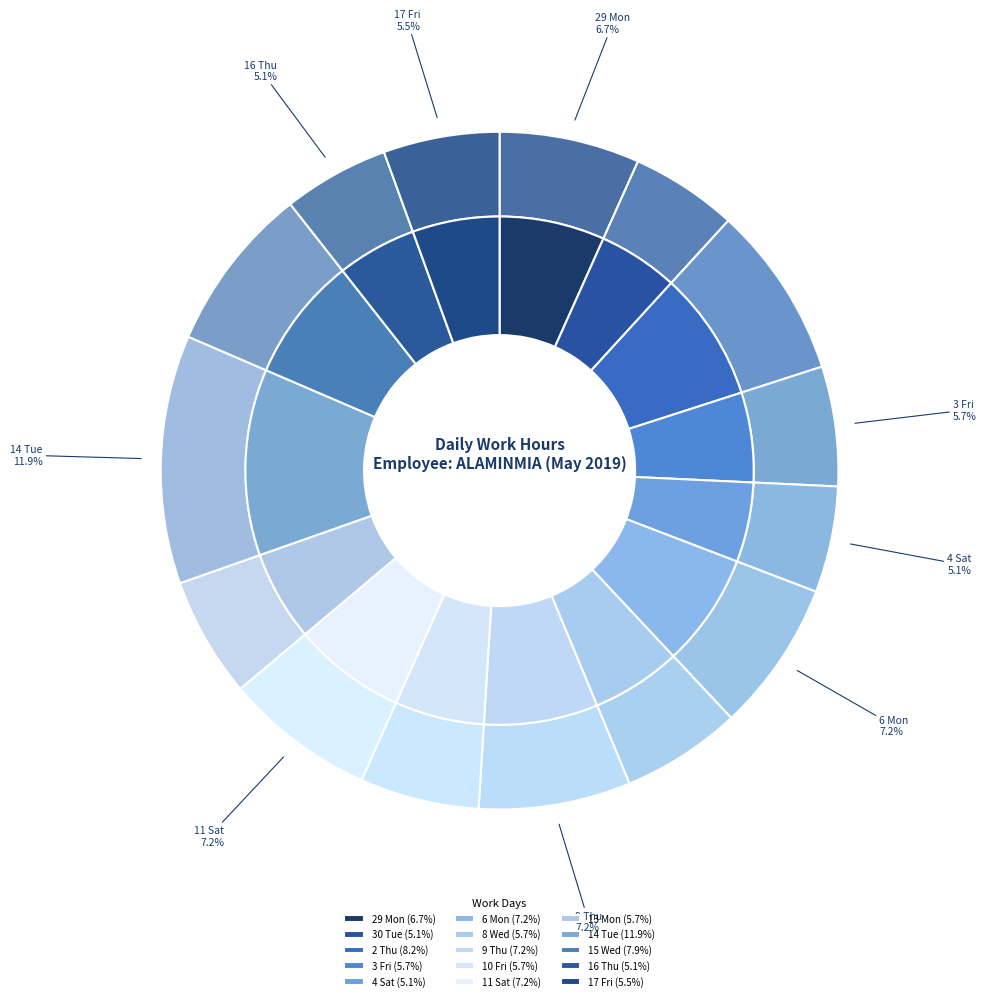

To the nearest percent, what is the average slice percentage?

7%